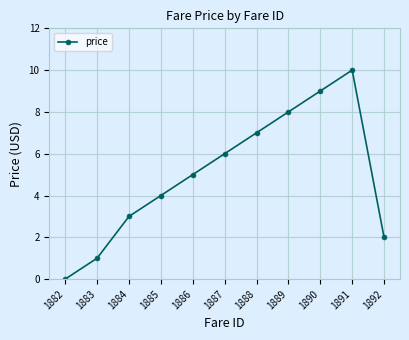

List the labels in order of value, smallest first.

1882, 1883, 1892, 1884, 1885, 1886, 1887, 1888, 1889, 1890, 1891